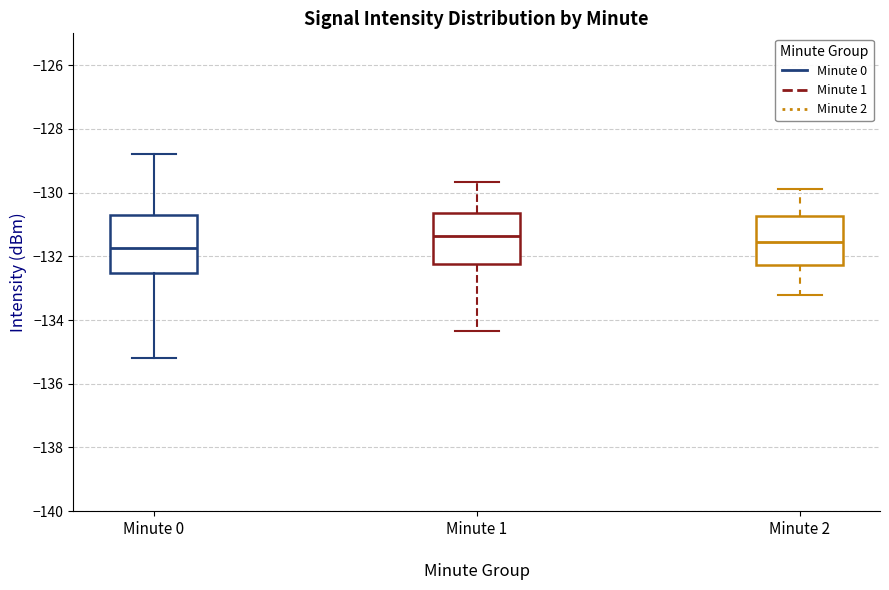

Where is the upper edge of the box for Minute 0 on the y-axis? The values are not printed on the chart, so give them approximately, as read against the axis.

-130.8